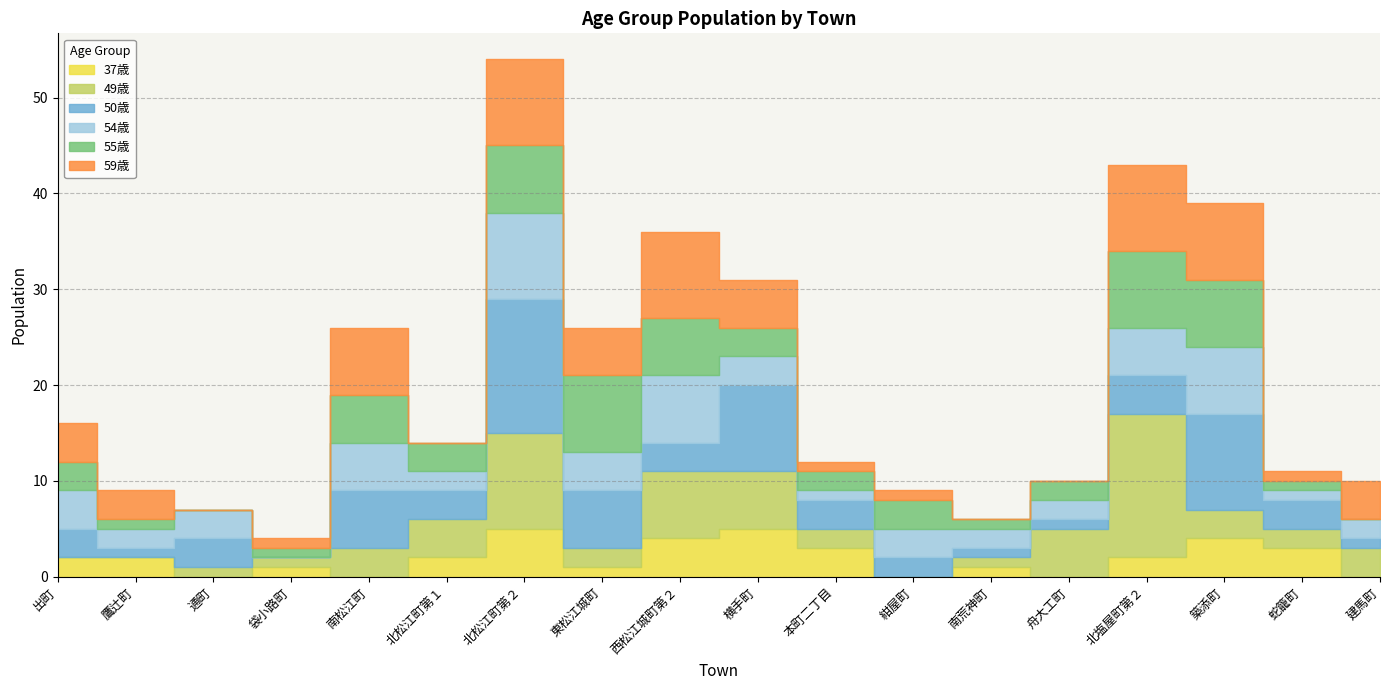

Reading right to left, what are all the values shown in this chart?

37歳: 建馬町=0	蛇籠町=3	築添町=4	北塩屋町第２=2	舟大工町=0	南荒神町=1	紺屋町=0	本町二丁目=3	横手町=5	西松江城町第２=4	東松江城町=1	北松江町第２=5	北松江町第１=2	南松江町=0	袋小路町=1	通町=0	鷹辻町=2	出町=2
49歳: 建馬町=3	蛇籠町=2	築添町=3	北塩屋町第２=15	舟大工町=5	南荒神町=1	紺屋町=0	本町二丁目=2	横手町=6	西松江城町第２=7	東松江城町=2	北松江町第２=10	北松江町第１=4	南松江町=3	袋小路町=1	通町=1	鷹辻町=0	出町=0
50歳: 建馬町=1	蛇籠町=3	築添町=10	北塩屋町第２=4	舟大工町=1	南荒神町=1	紺屋町=2	本町二丁目=3	横手町=9	西松江城町第２=3	東松江城町=6	北松江町第２=14	北松江町第１=3	南松江町=6	袋小路町=0	通町=3	鷹辻町=1	出町=3
54歳: 建馬町=2	蛇籠町=1	築添町=7	北塩屋町第２=5	舟大工町=2	南荒神町=2	紺屋町=3	本町二丁目=1	横手町=3	西松江城町第２=7	東松江城町=4	北松江町第２=9	北松江町第１=2	南松江町=5	袋小路町=0	通町=3	鷹辻町=2	出町=4
55歳: 建馬町=0	蛇籠町=1	築添町=7	北塩屋町第２=8	舟大工町=2	南荒神町=1	紺屋町=3	本町二丁目=2	横手町=3	西松江城町第２=6	東松江城町=8	北松江町第２=7	北松江町第１=3	南松江町=5	袋小路町=1	通町=0	鷹辻町=1	出町=3
59歳: 建馬町=4	蛇籠町=1	築添町=8	北塩屋町第２=9	舟大工町=0	南荒神町=0	紺屋町=1	本町二丁目=1	横手町=5	西松江城町第２=9	東松江城町=5	北松江町第２=9	北松江町第１=0	南松江町=7	袋小路町=1	通町=0	鷹辻町=3	出町=4